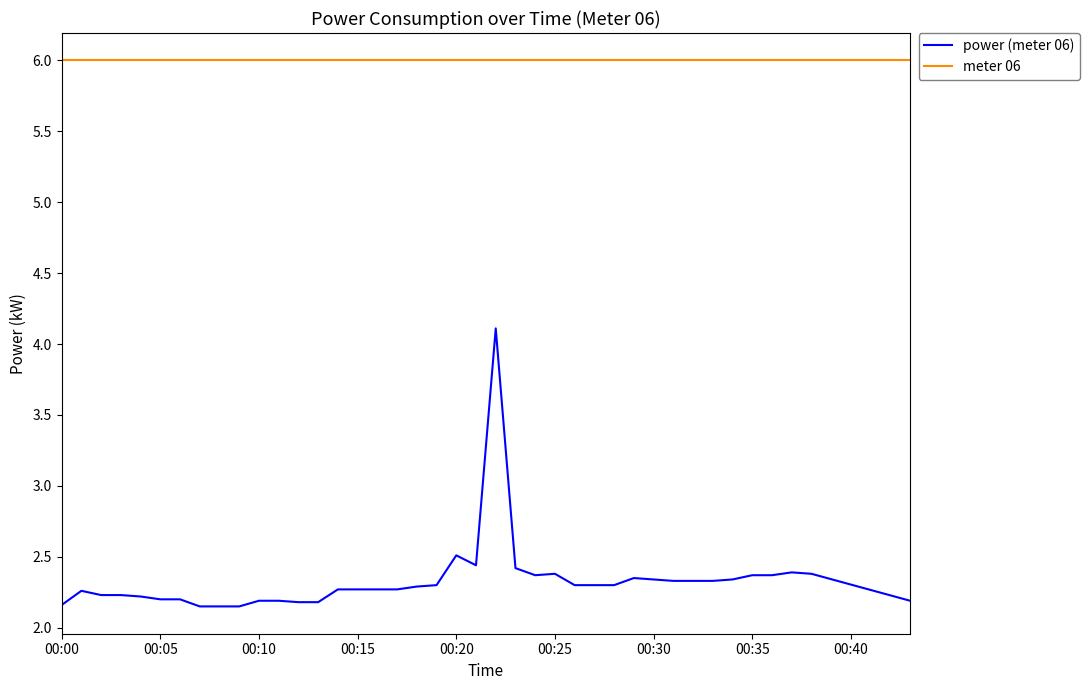

List the series in order of their peak value, lowest first.

power (meter 06), meter 06